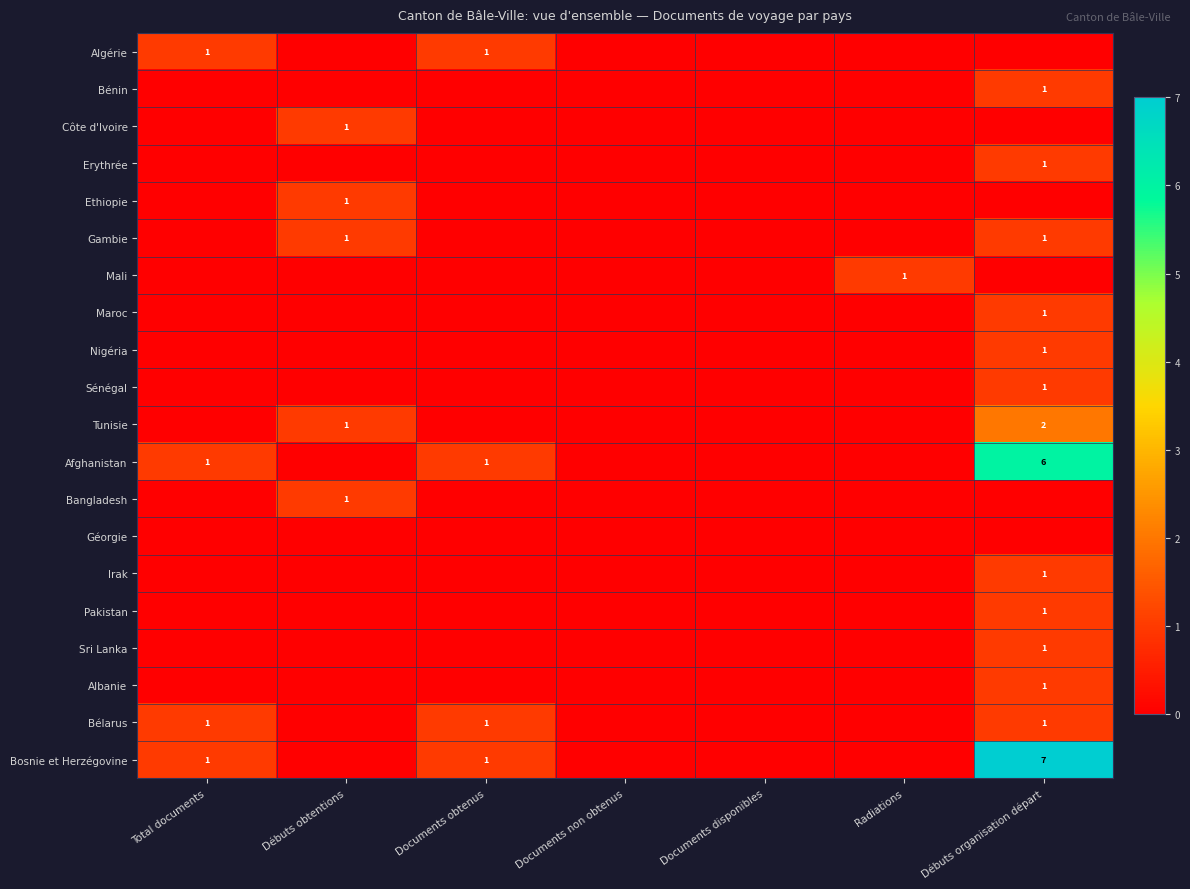

Is it true that Afghanistan equals 0 at Documents obtenus?

False